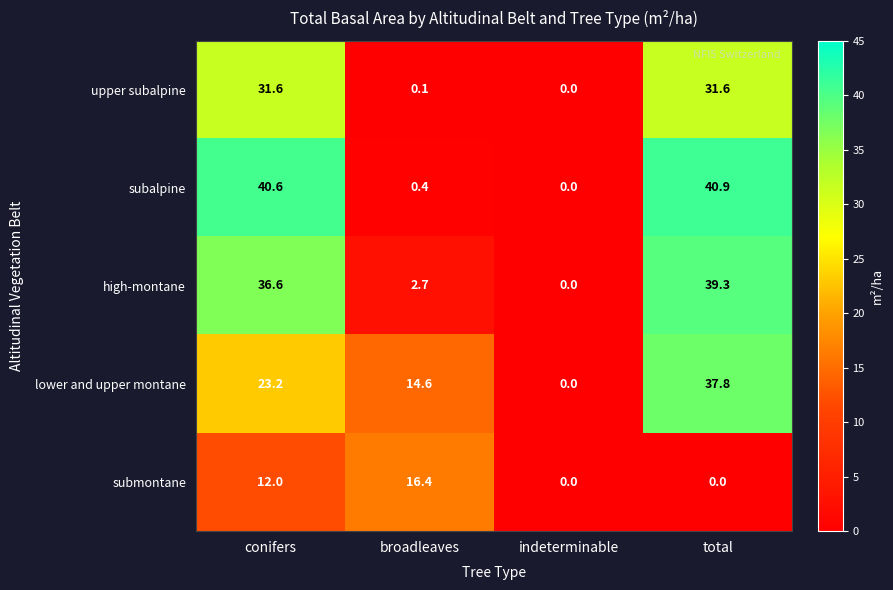

At total, list the series in order from largest to smallest.

subalpine, high-montane, lower and upper montane, upper subalpine, submontane